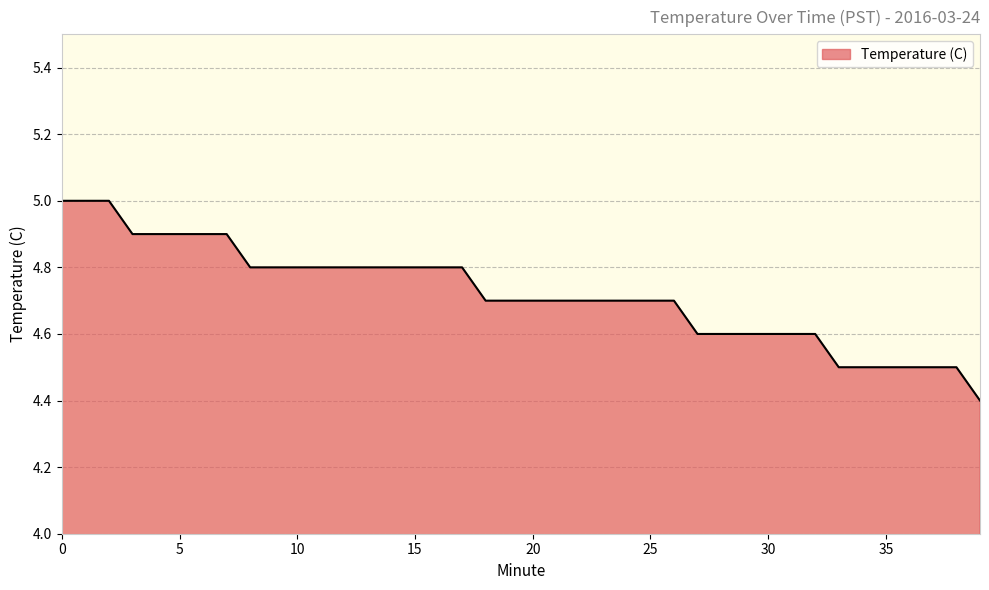

Does the chart display data point markers on the line(s)?

No